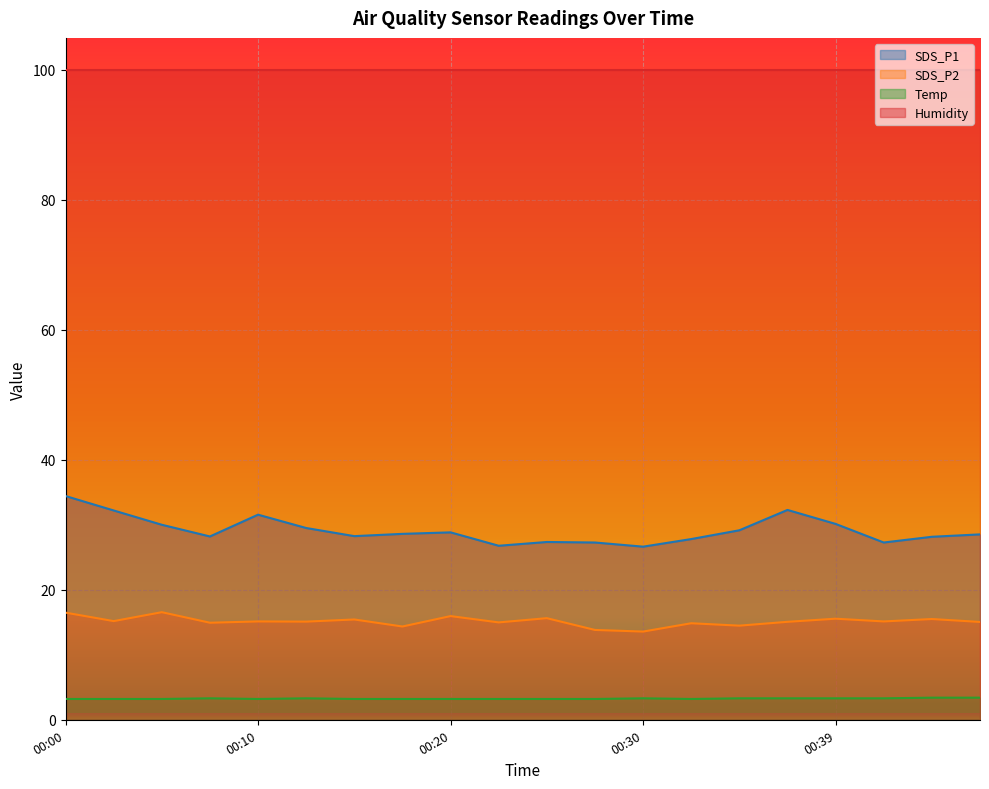

True or false: SDS_P2 and SDS_P1 cross at least once.

False